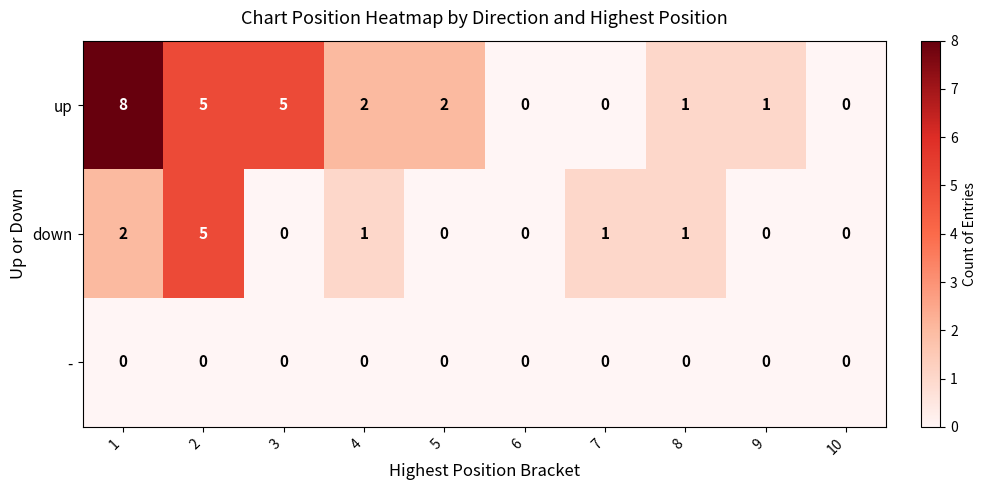

Which series has the largest total across all categories?

up